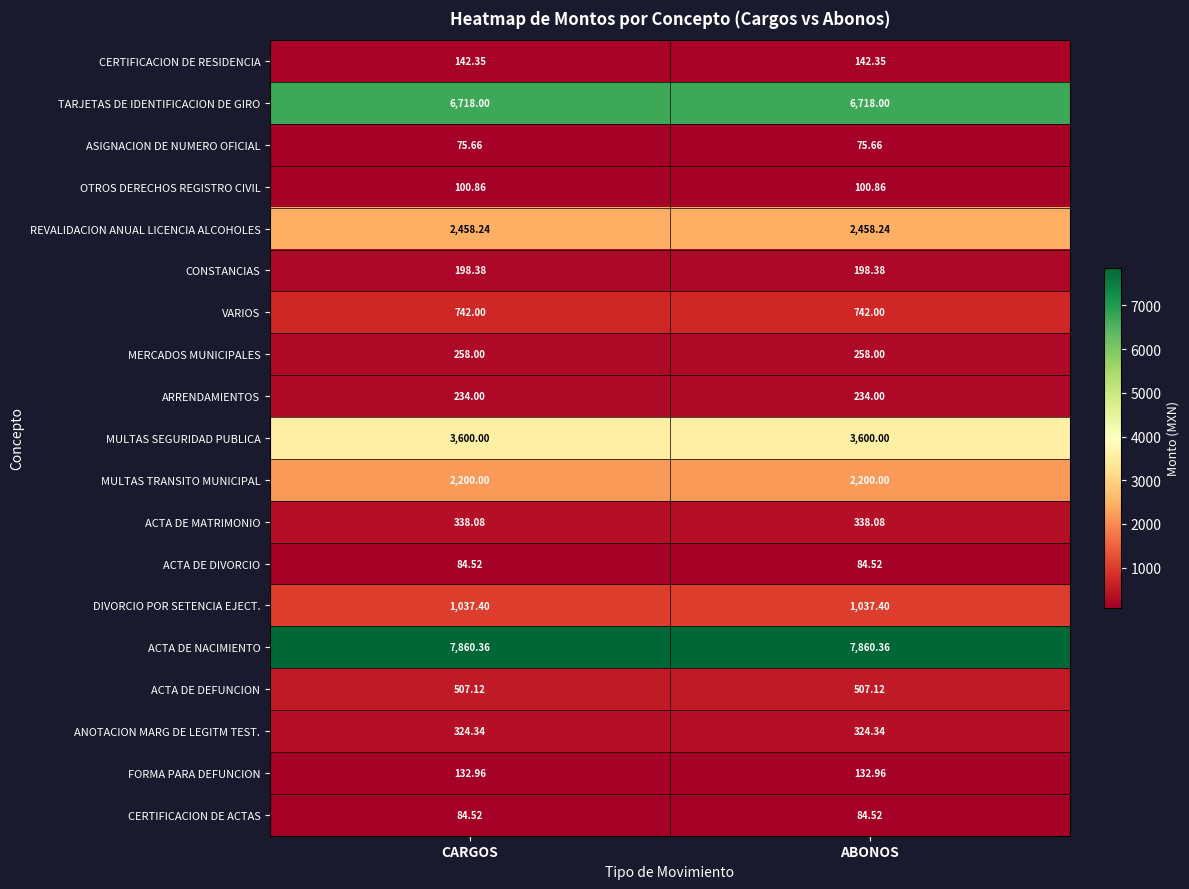

Is the value of OTROS DERECHOS REGISTRO CIVIL at ABONOS greater than the value of ACTA DE DIVORCIO at ABONOS?

Yes